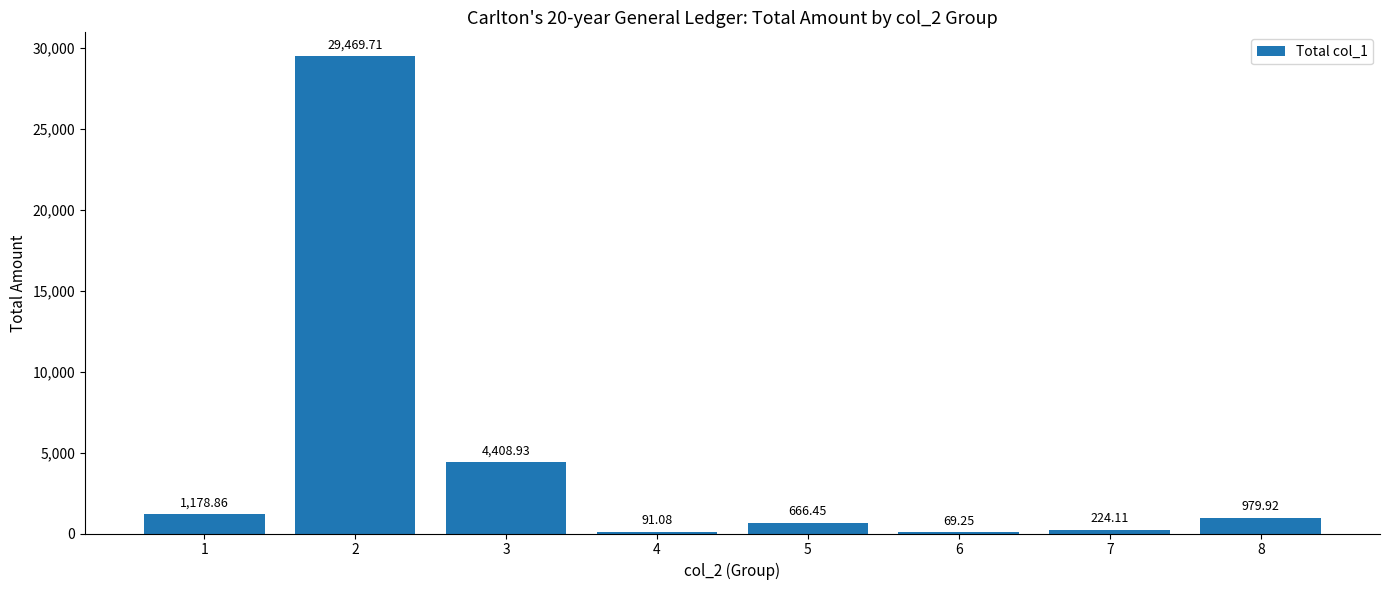

Between 7 and 3, which is larger?

3